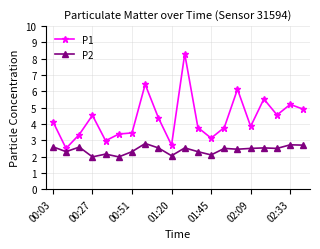

Which series has the largest total across all categories?

P1